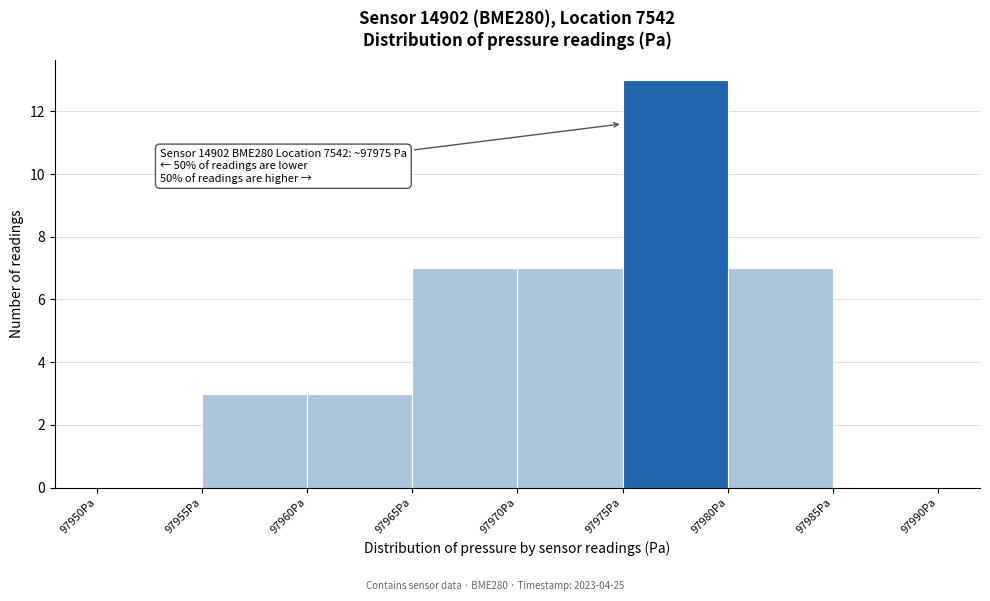

Which range on the x-axis has the tallest bar?

97975 to 97980